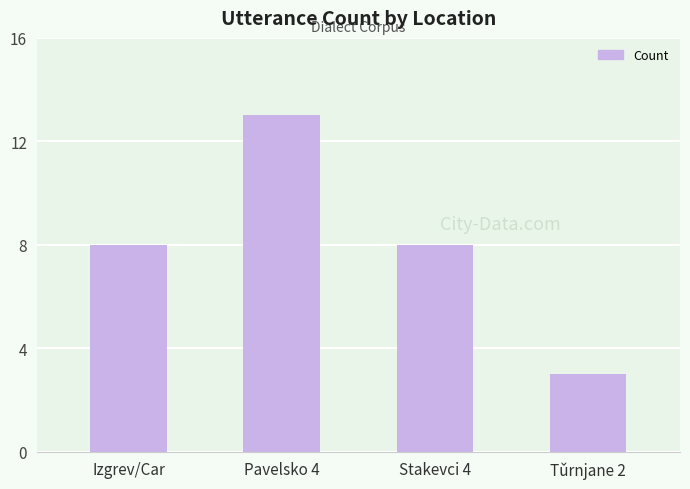

The chart shows a value of 8 at Izgrev/Car. True or false?

True